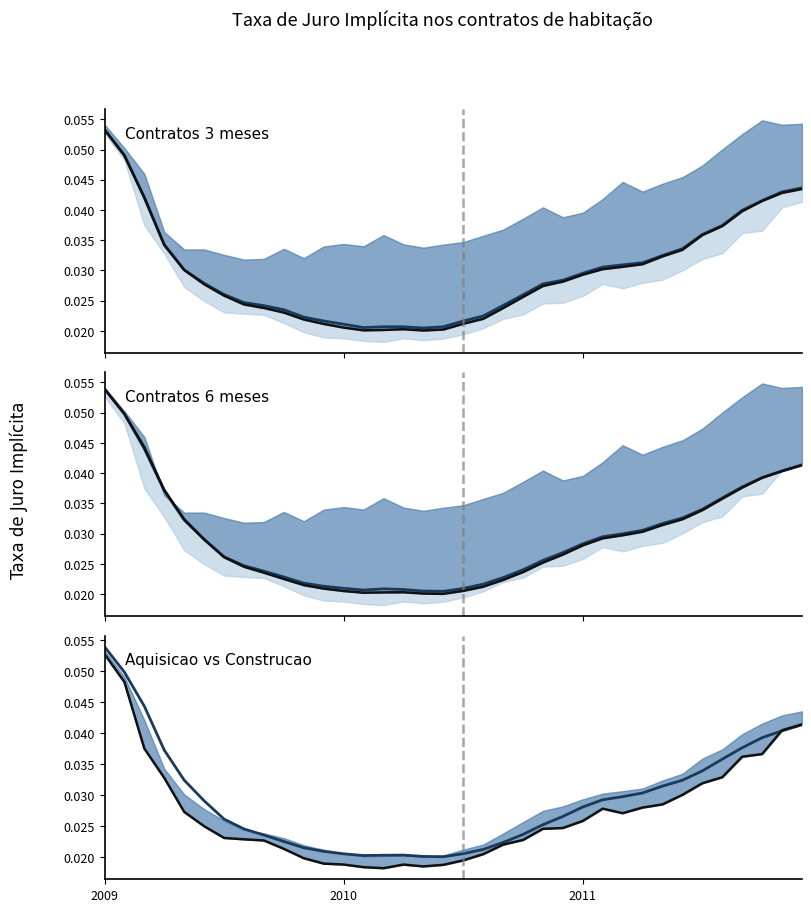

At which category is the sum across all series the highest?

2009